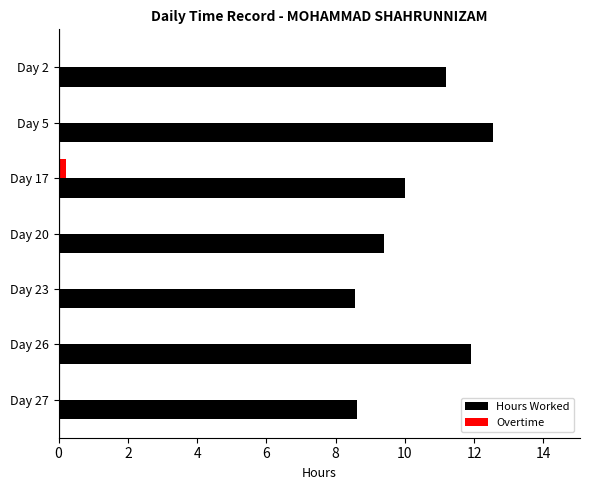

True or false: Hours Worked has a value of 8.6 at Day 23.

True